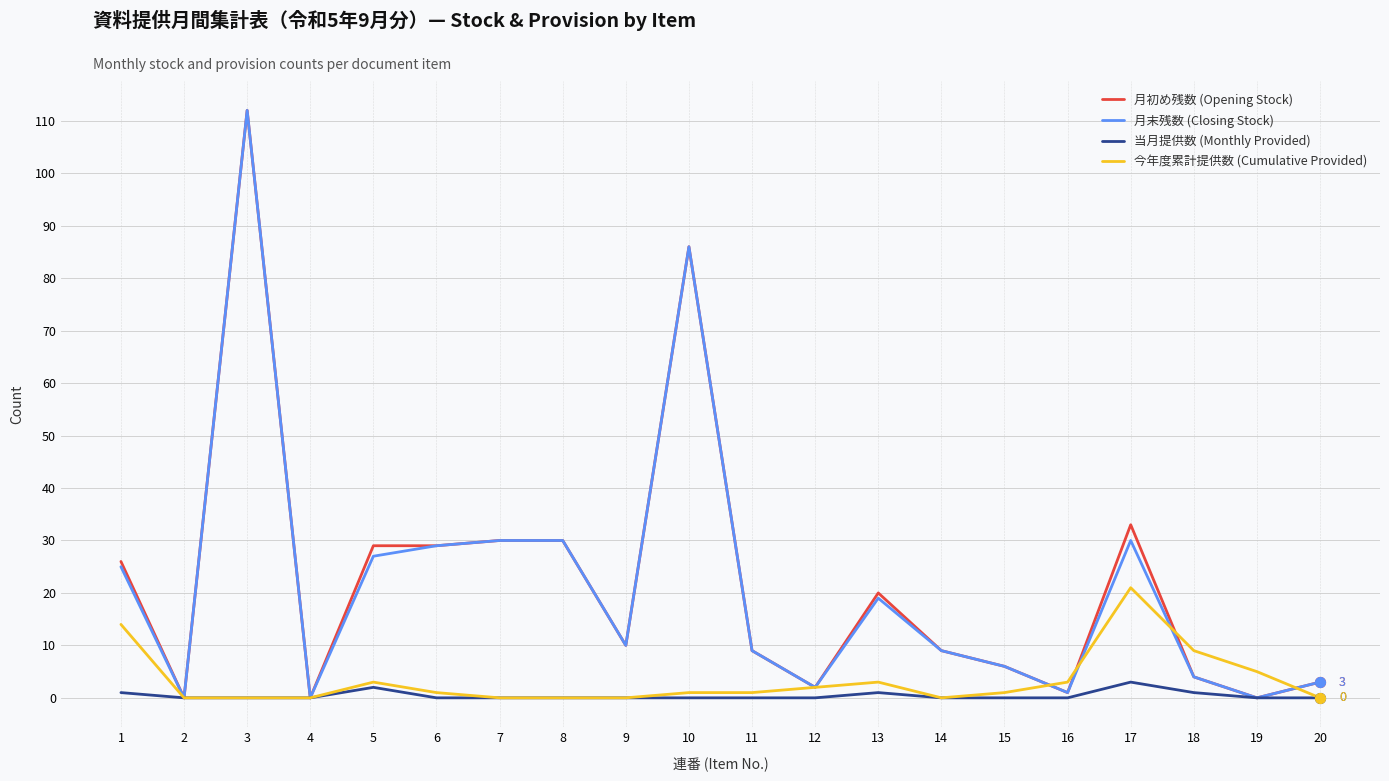

What is the maximum value shown in the chart?

112